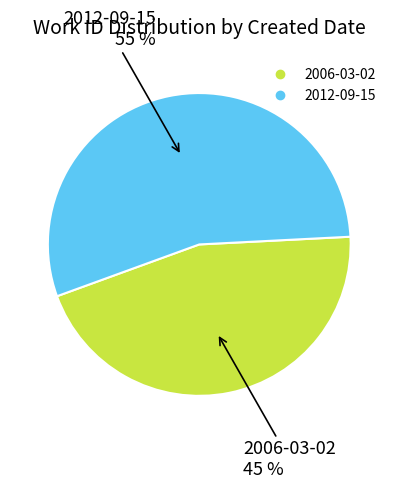

Rank the categories by value from highest to lowest.

2012-09-15, 2006-03-02